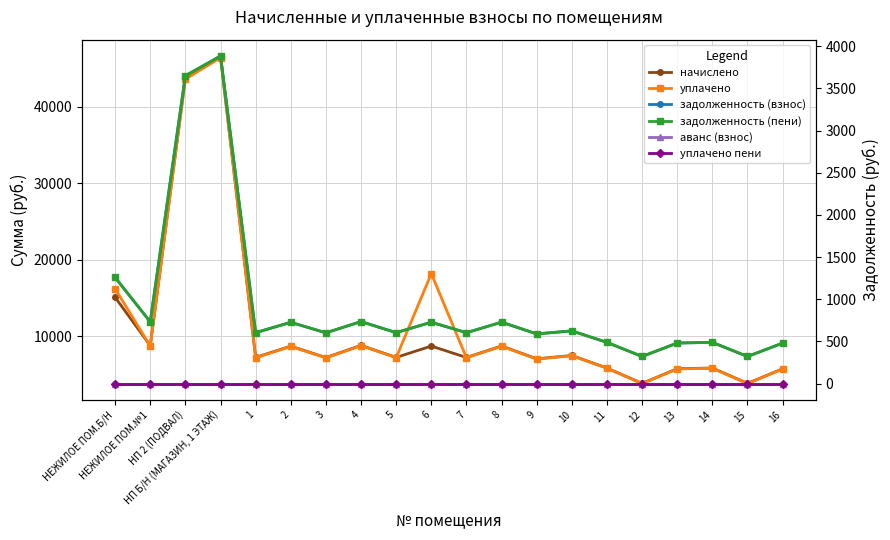

Which series has the widest spread of values?

начислено